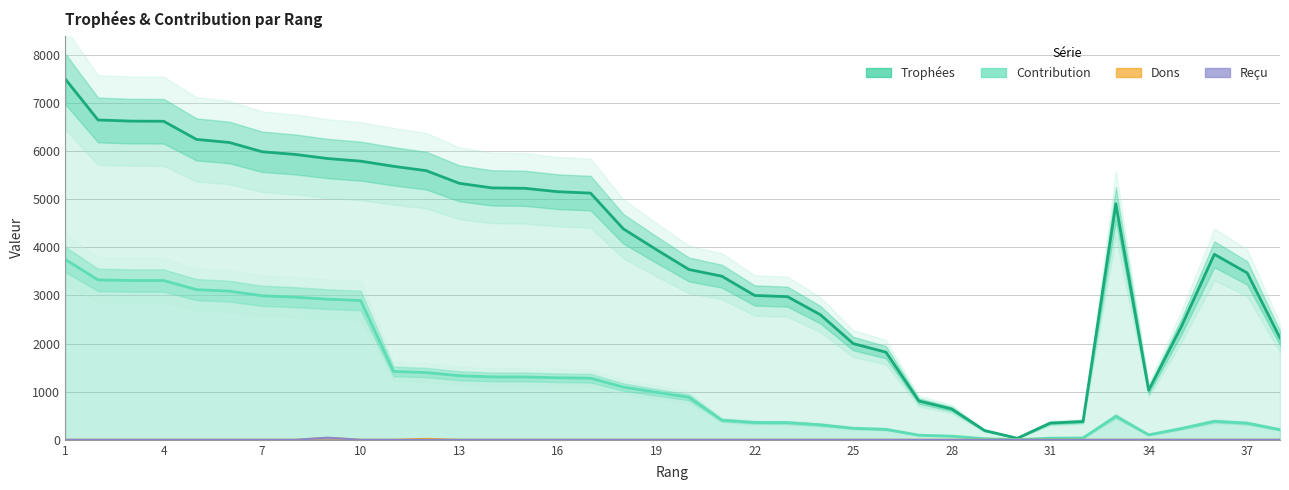

True or false: Dons and Trophées intersect in this chart.

False